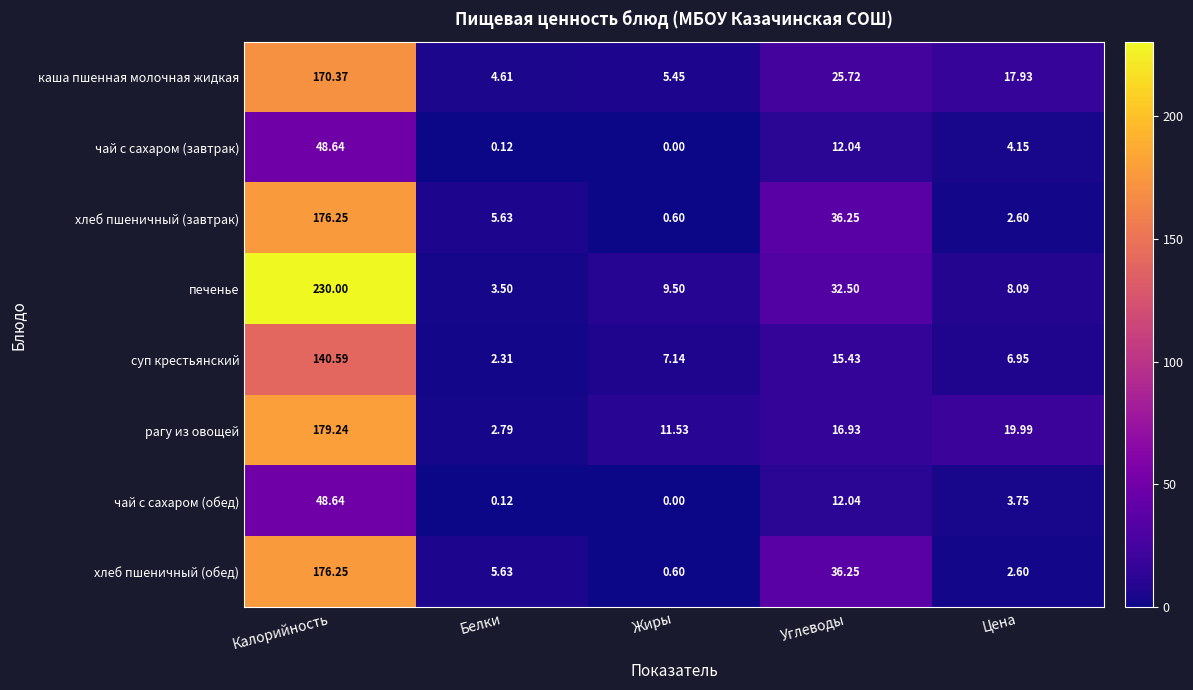

At which category is the sum across all series the highest?

Калорийность